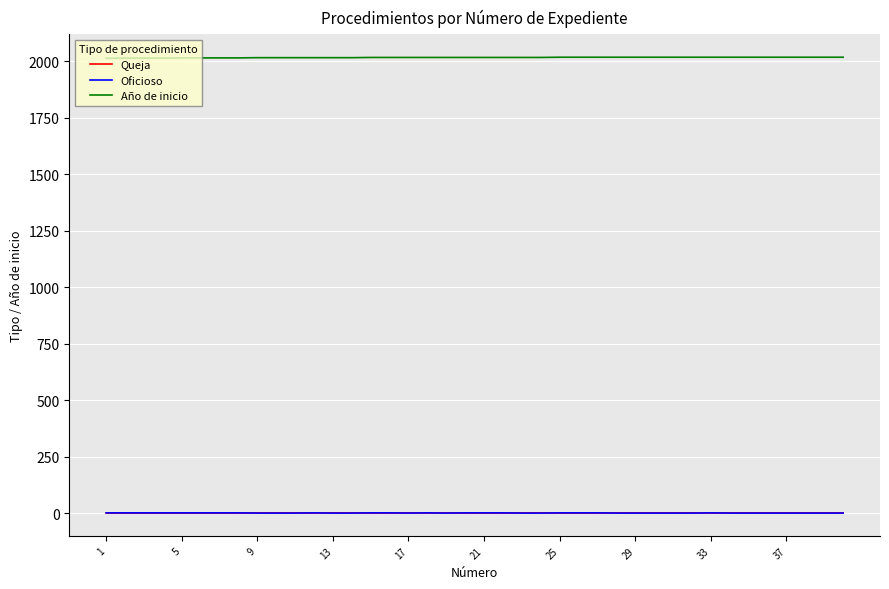

True or false: Año de inicio and Queja intersect in this chart.

False